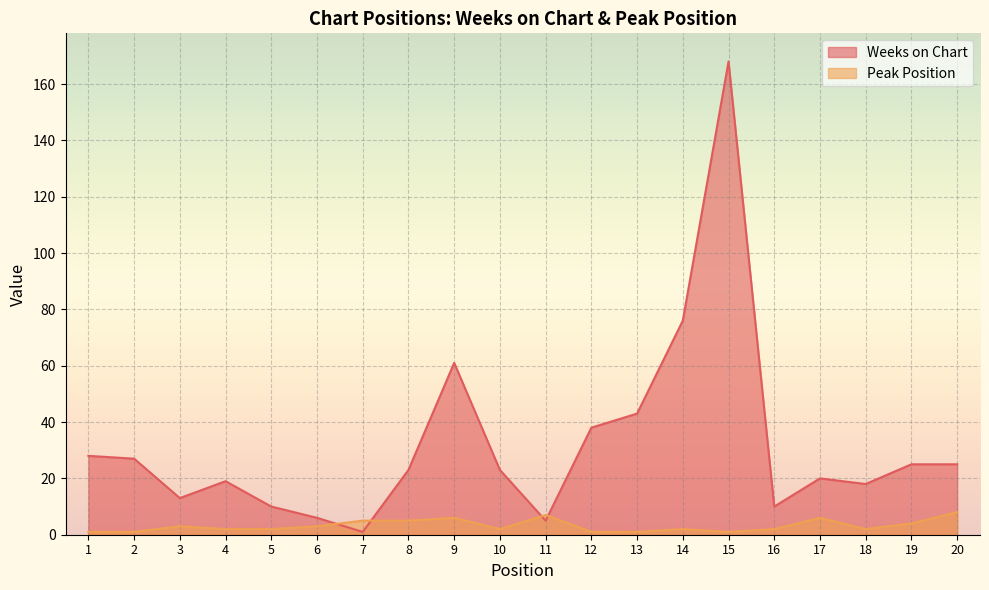

The Peak Position series shows 7 at 11. True or false?

True